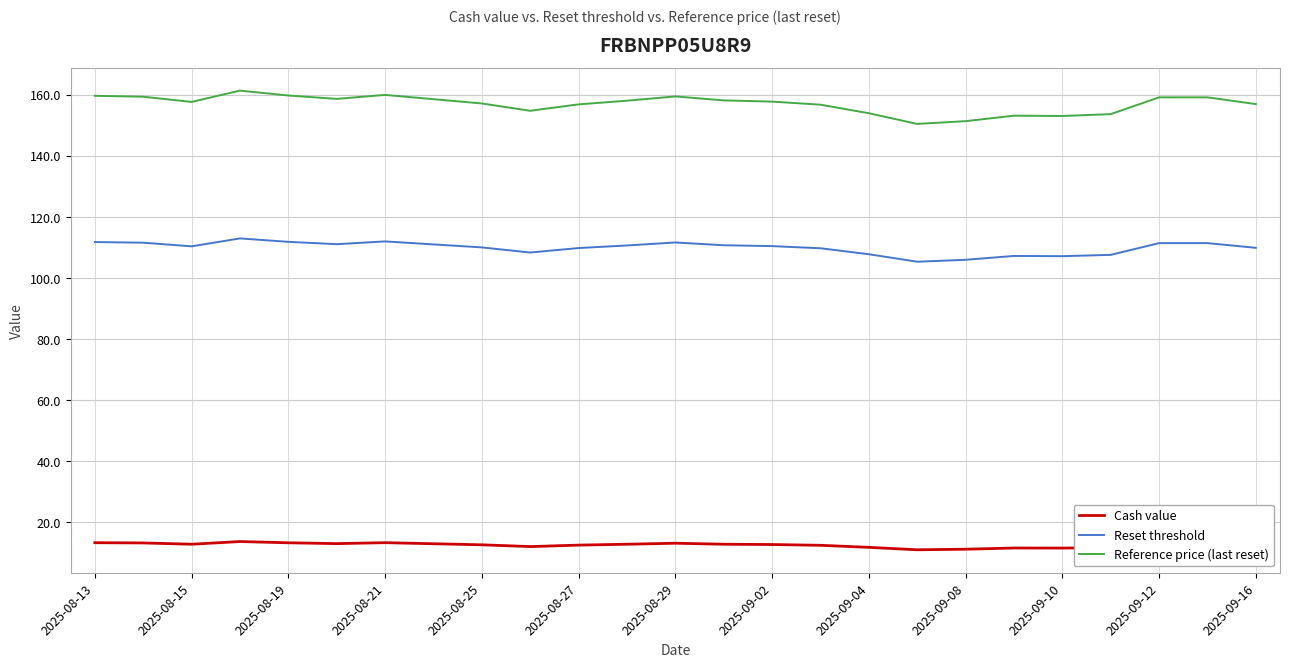

Rank the series by their average value, from highest to lowest.

Reference price (last reset), Reset threshold, Cash value